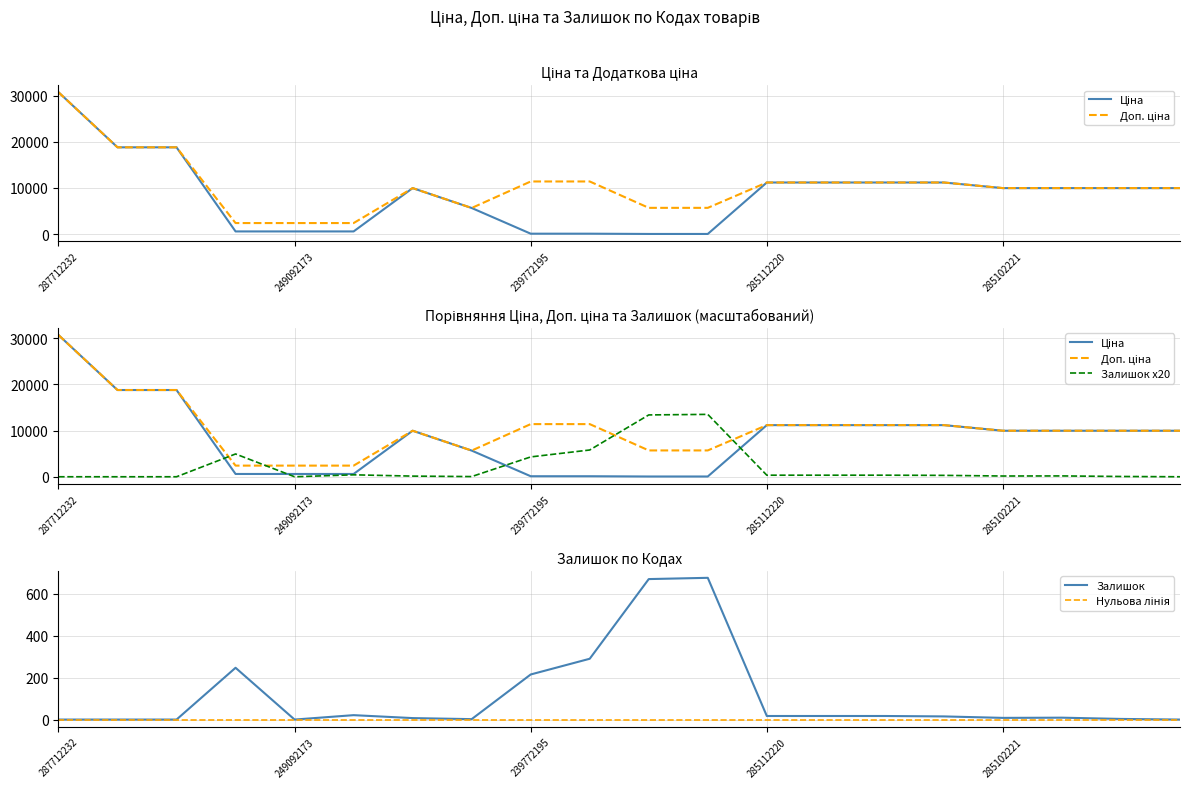

Does the chart display data point markers on the line(s)?

No